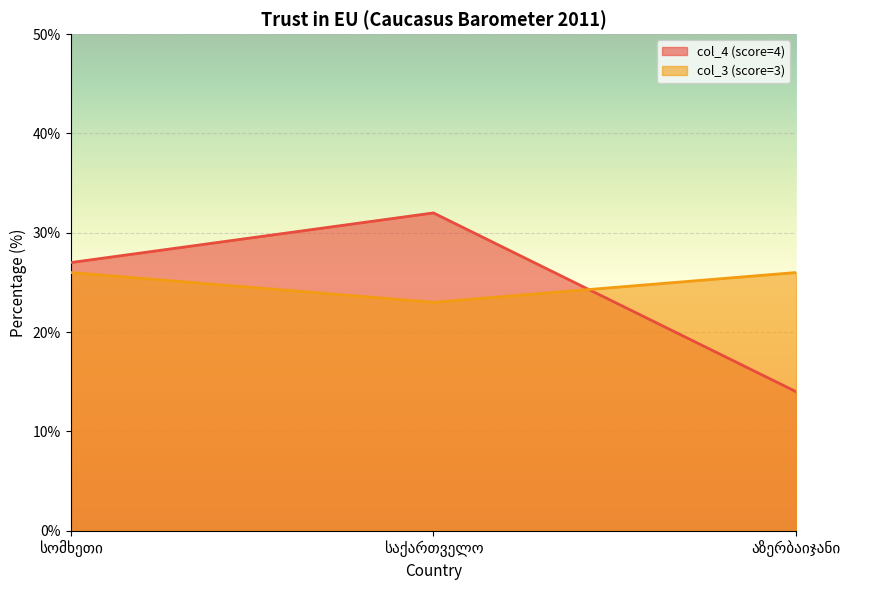

What is the maximum value for col_4 (score=4)?

32